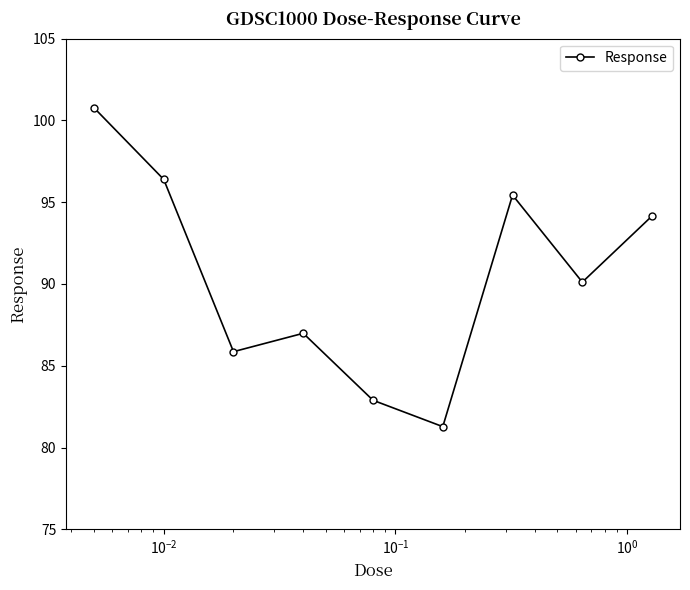

What is the value of the 3rd point from the left?

85.9